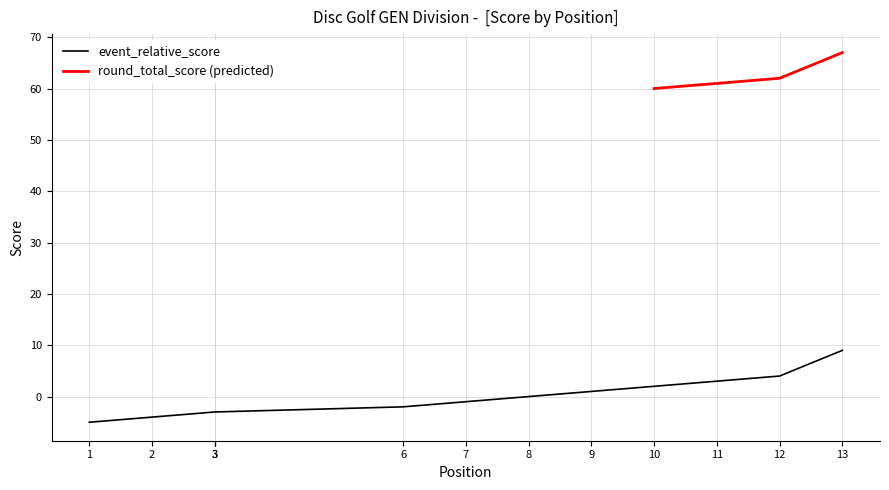

At which category does the chart reach its peak across all series?

13